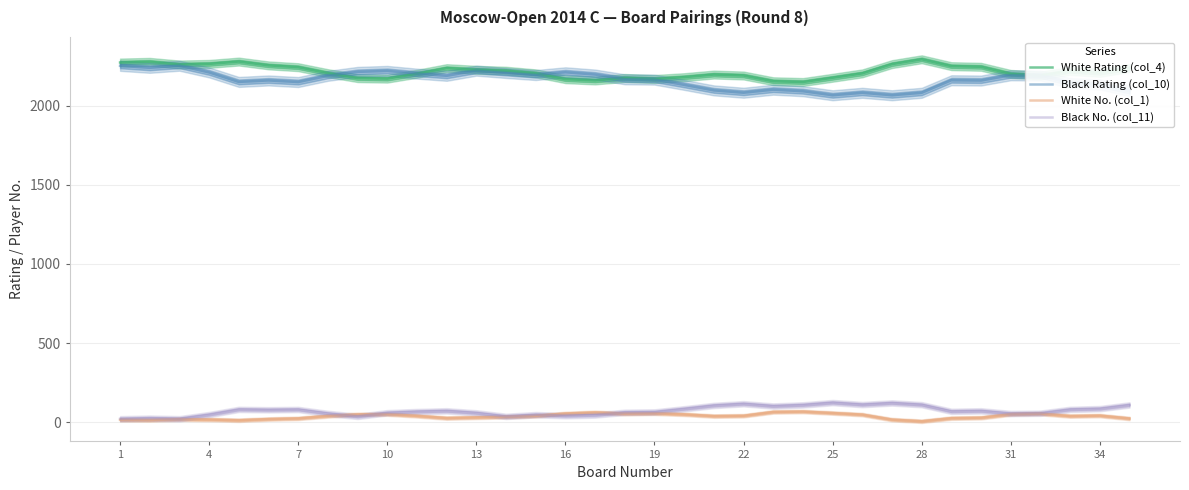

True or false: White No. (col_1) and White Rating (col_4) intersect in this chart.

False